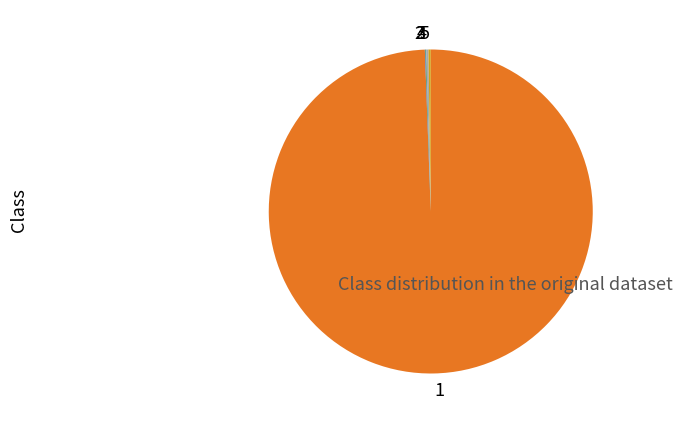

What is the majority slice?

1